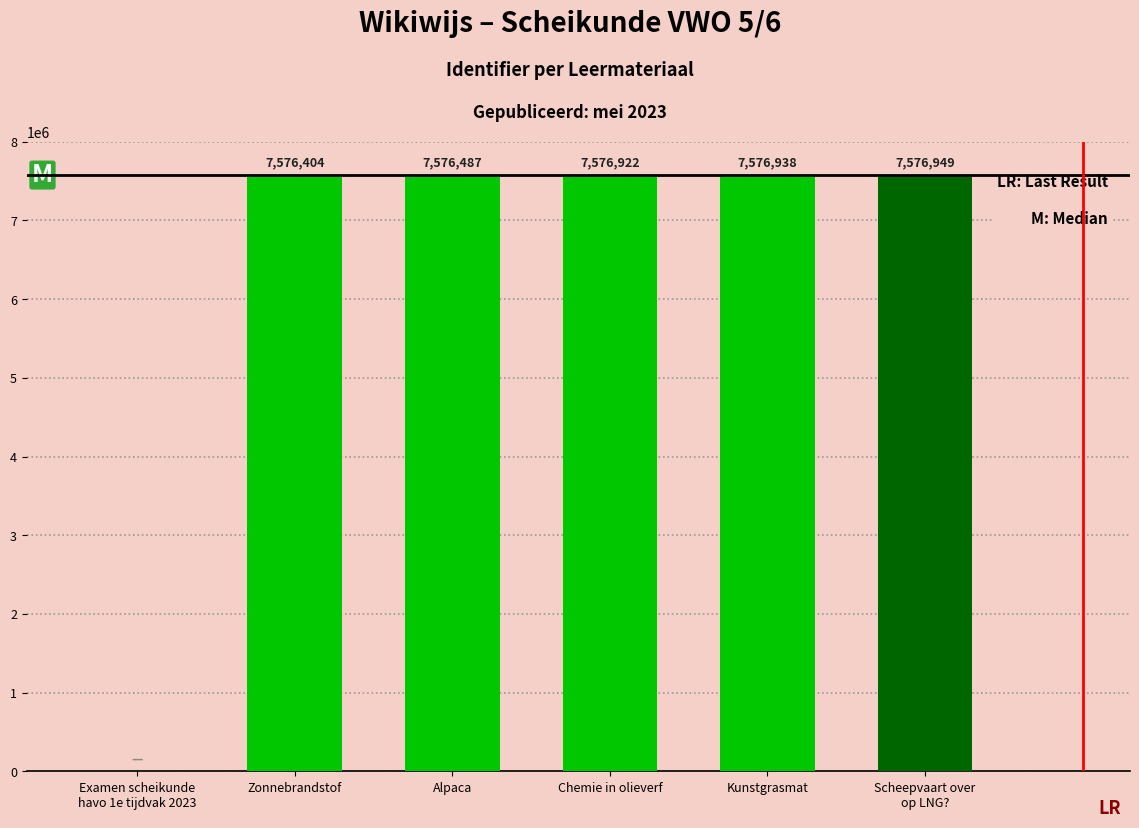

Approximately how many times larger is the value at Scheepvaart over
op LNG? compared to Kunstgrasmat?

1.0